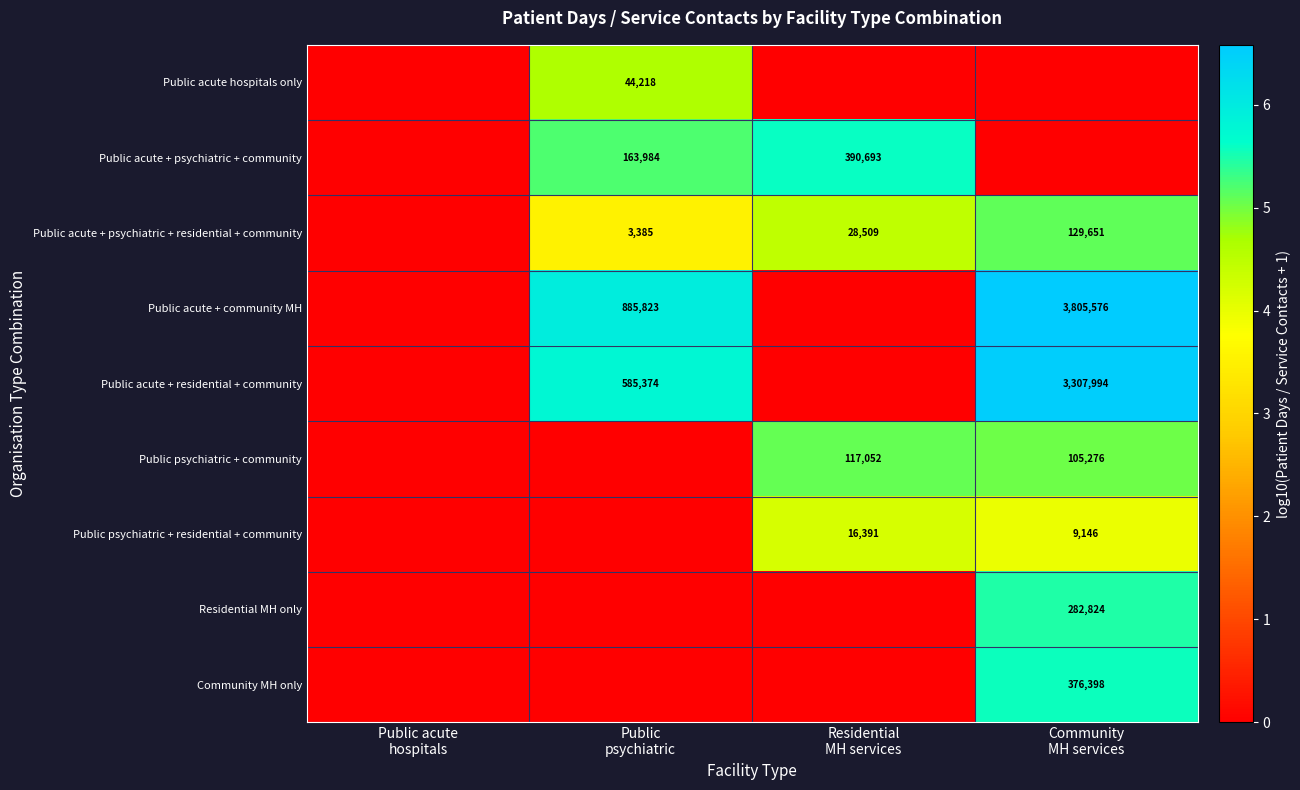

At which label does Public psychiatric + residential + community first exceed 3?

Residential MH services